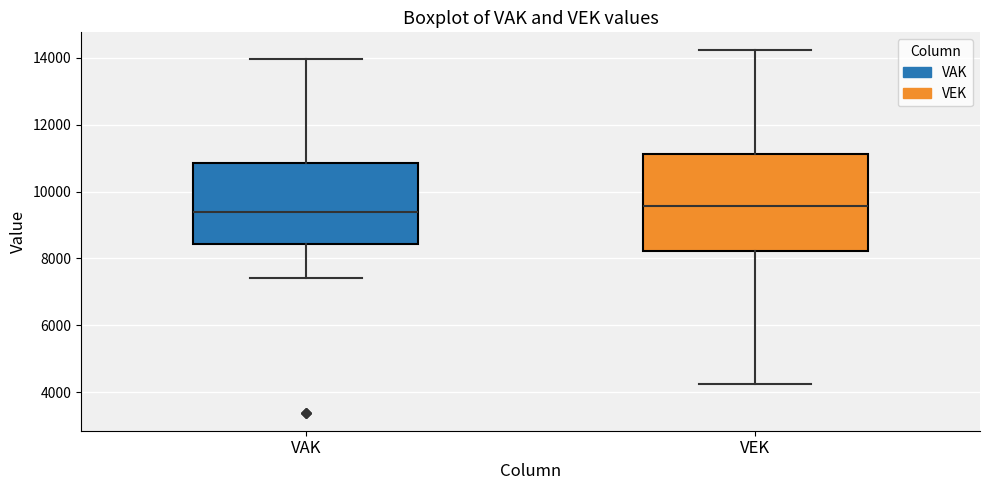

Where does the upper whisker of the box for VAK end on the y-axis? The values are not printed on the chart, so give them approximately, as read against the axis.

14000